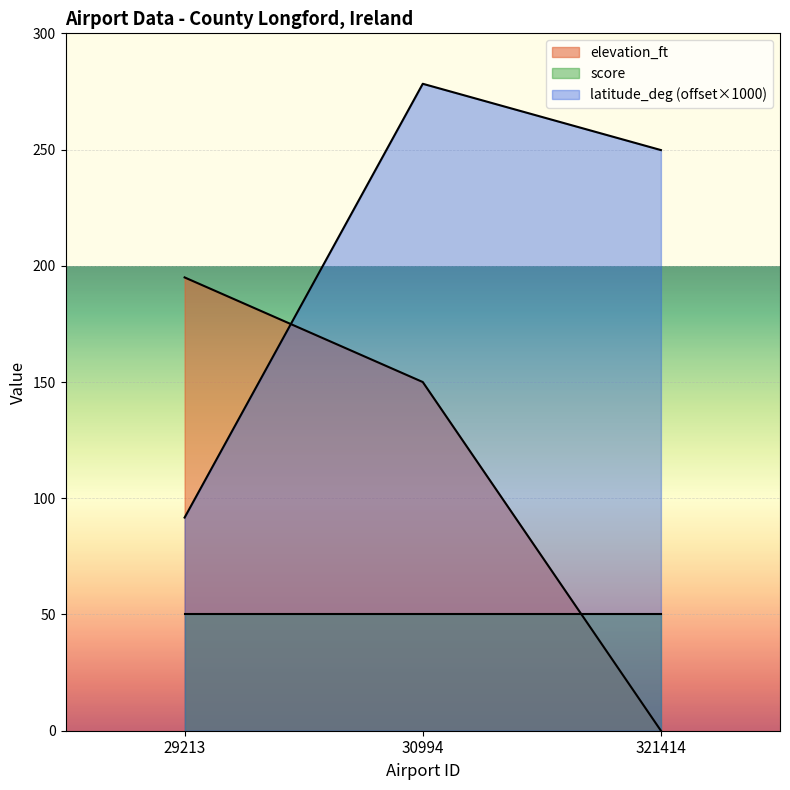

The latitude_deg series shows 249.8 at 321414. True or false?

True